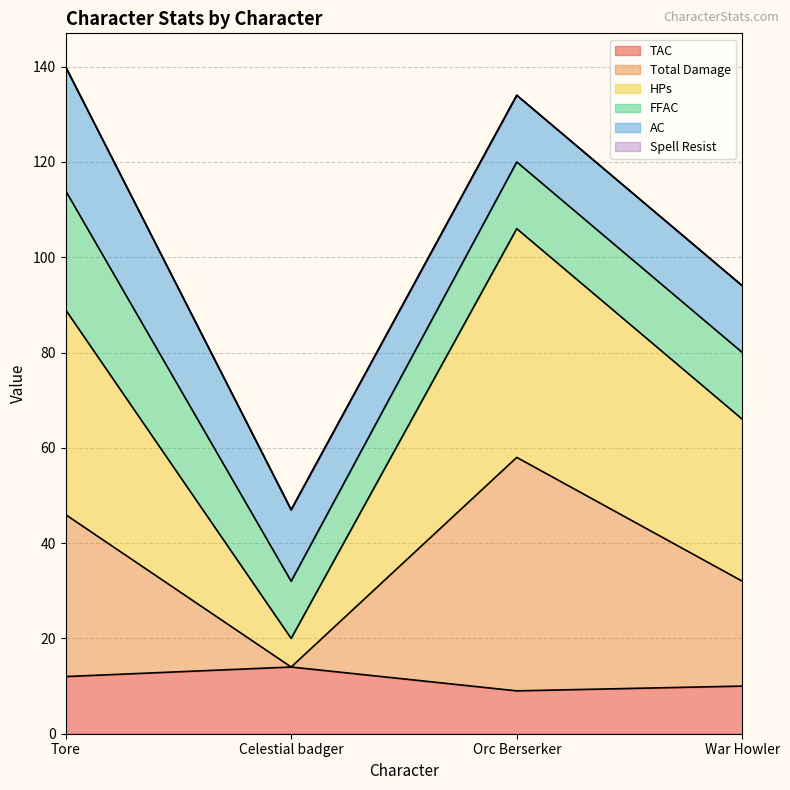

Where does the TAC series first go above 12?

Celestial badger